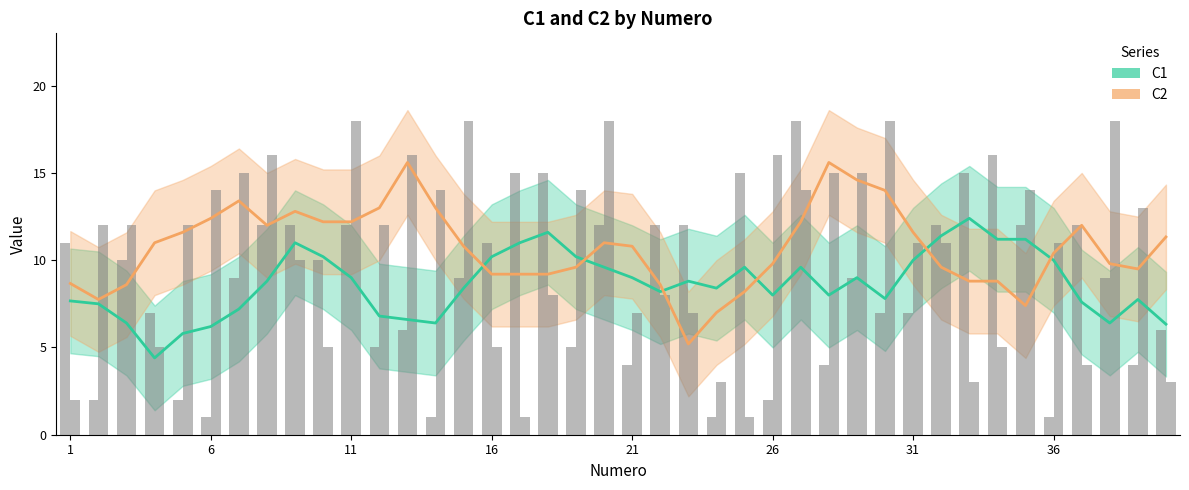

Read the C2 value at 14, to the nearest 5.

15